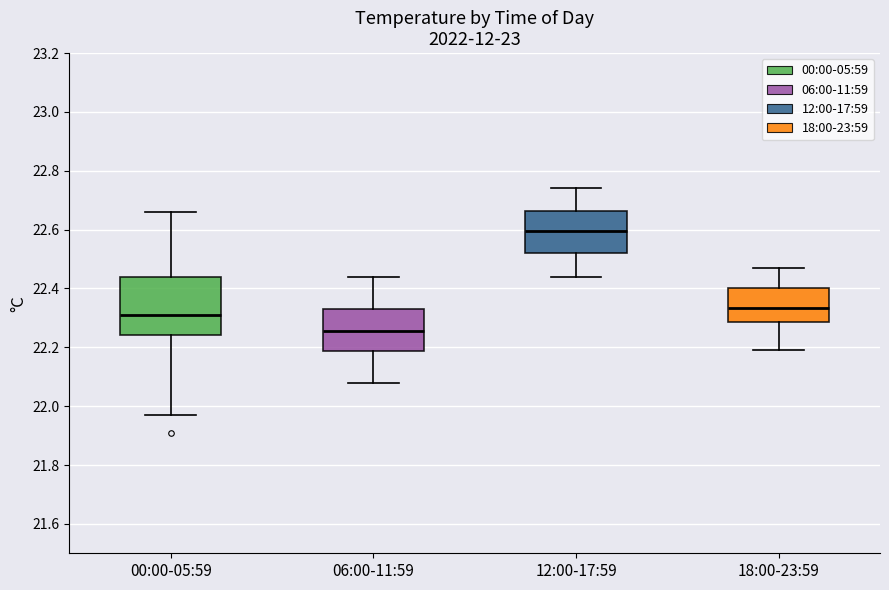

Comparing the boxes themselves (not the whiskers), which one is the tallest?

00:00-05:59